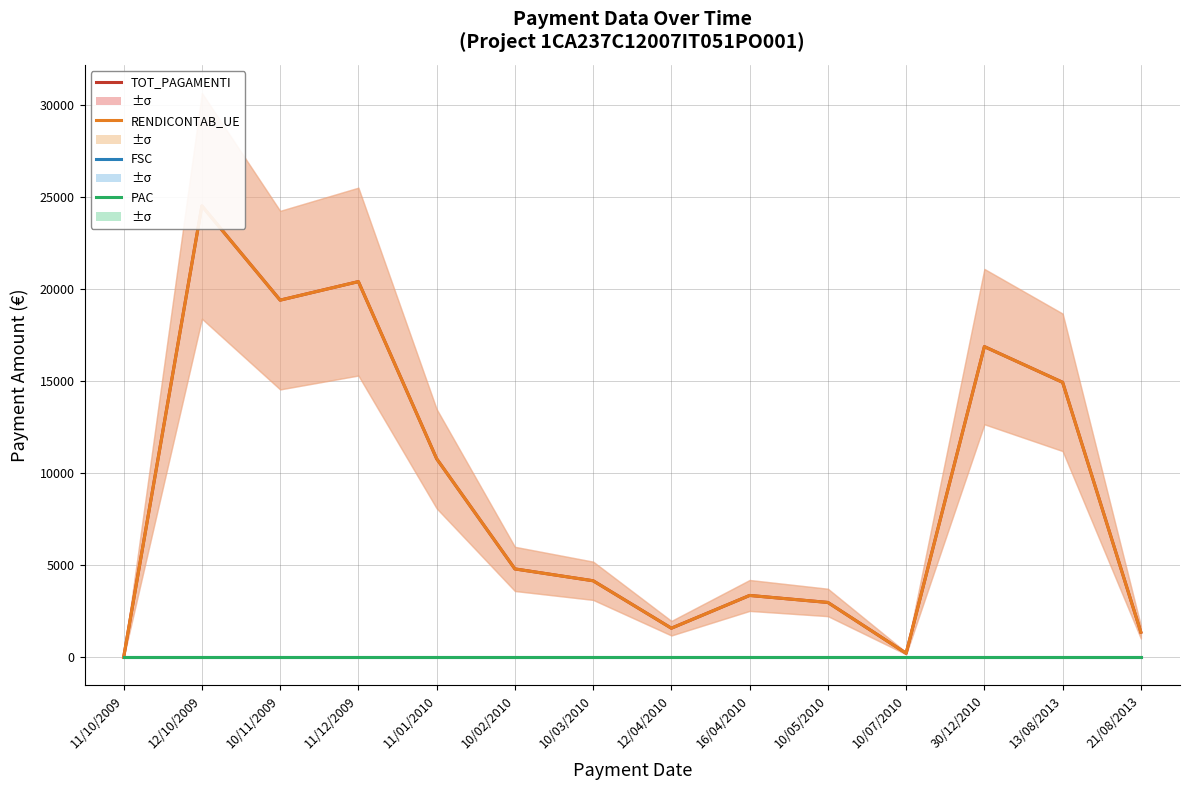

How many data points in RENDICONTAB_UE are above 4796?

7